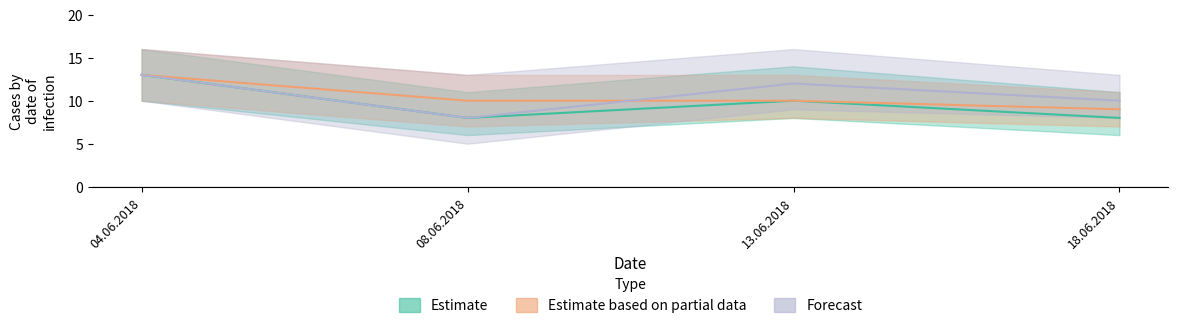

Reading left to right, transcribe all the data shown in this chart.

Estimate: 04.06.2018=13	08.06.2018=8	13.06.2018=10	18.06.2018=8
Estimate based on partial data: 04.06.2018=13	08.06.2018=10	13.06.2018=10	18.06.2018=9
Forecast: 04.06.2018=13	08.06.2018=8	13.06.2018=12	18.06.2018=10